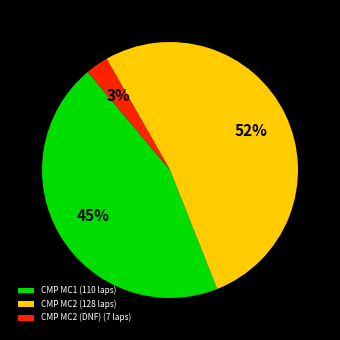

What percentage is the CMP MC2 (DNF) (7 laps) slice, to the nearest percent?

3%